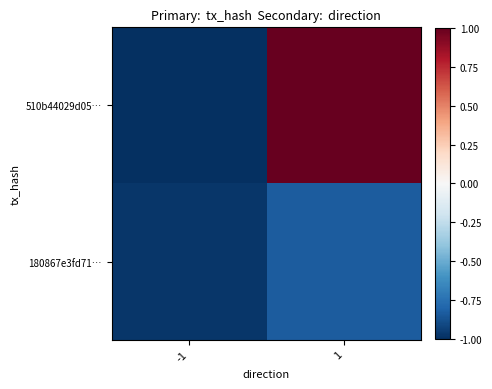

Which series has the largest total across all categories?

510b44029d05…